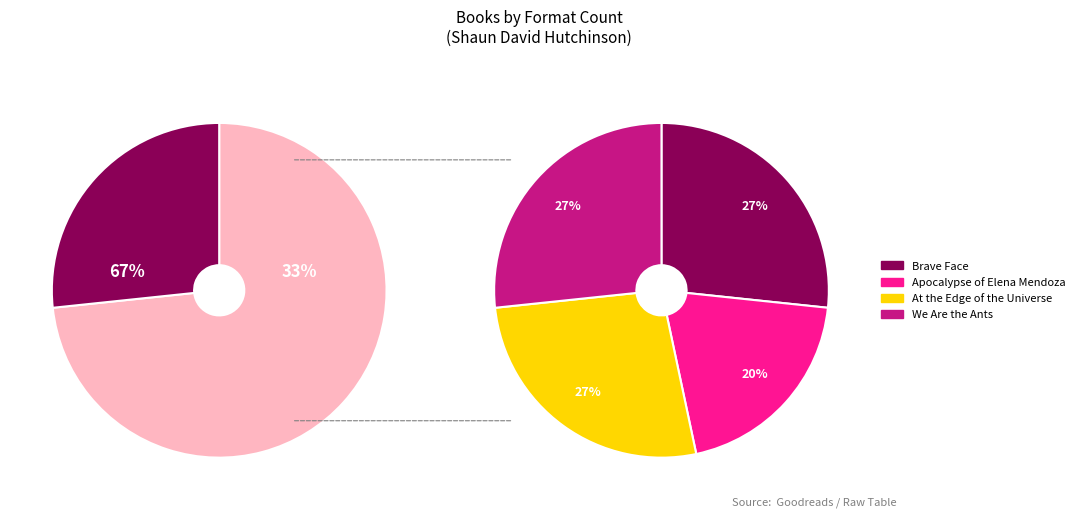

Which category has the biggest portion of the pie?

Brave Face